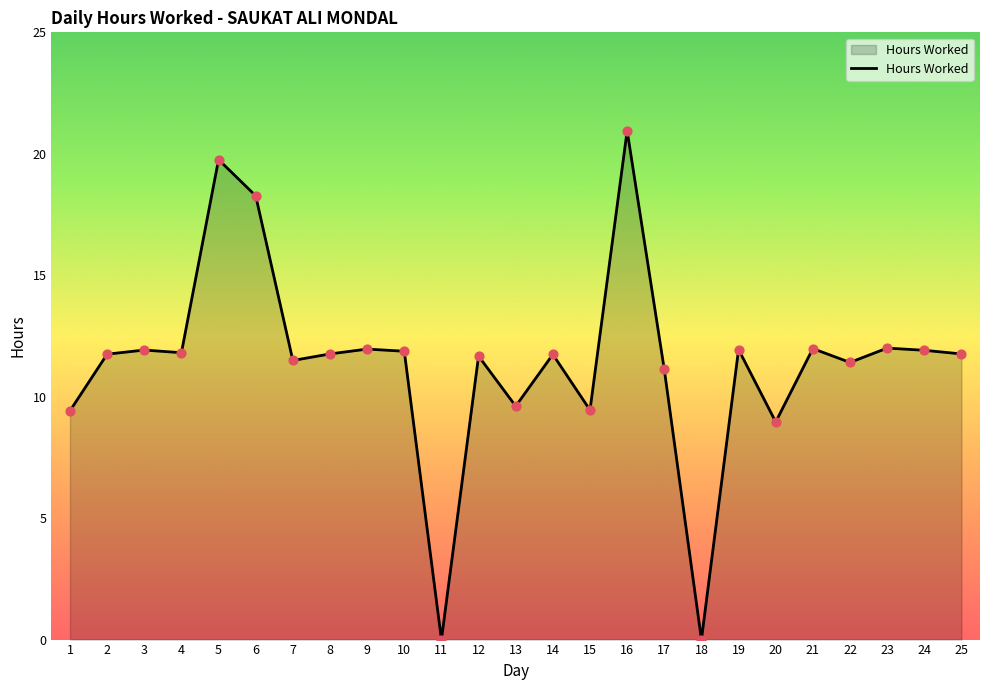

What is the change in value from 10 to 13?

-2.3